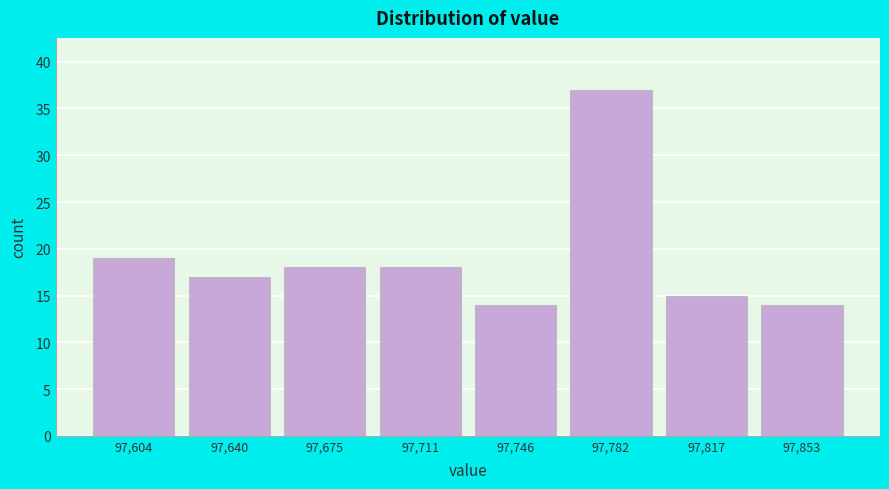

Reading left to right, list all the values displayed in this chart.

19	17	18	18	14	37	15	14